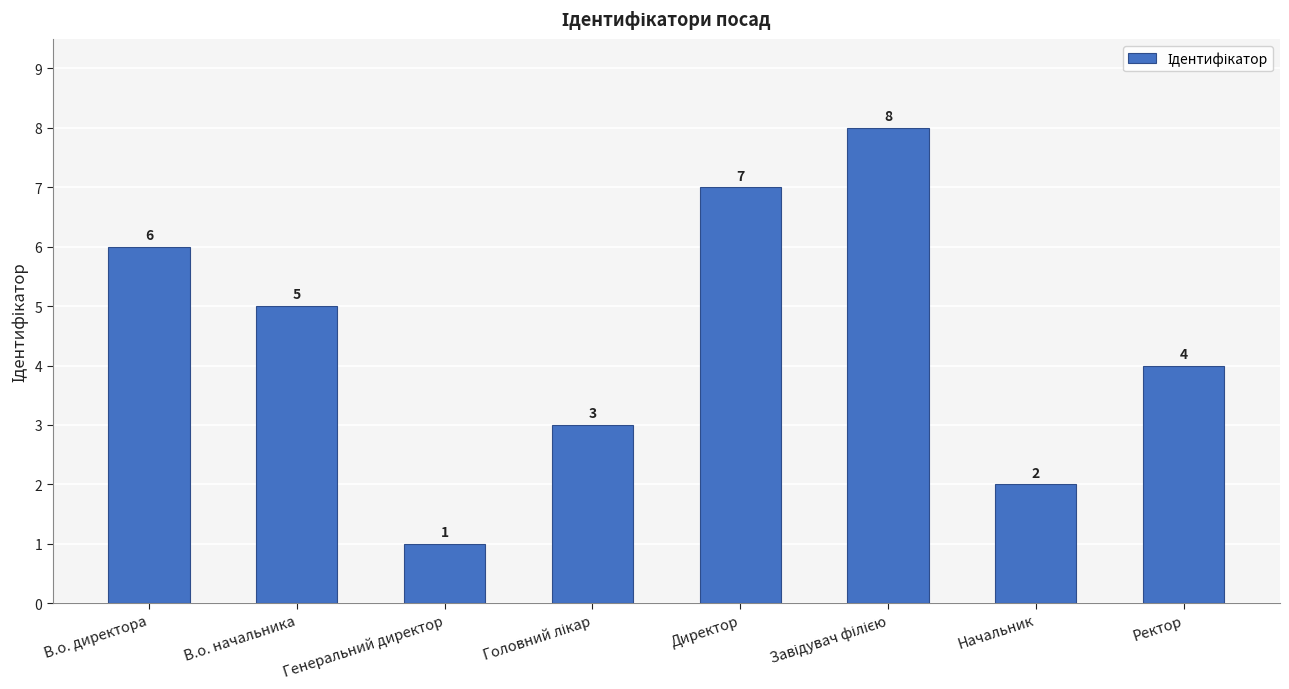

Which category has the lowest value across all series?

Генеральний директор